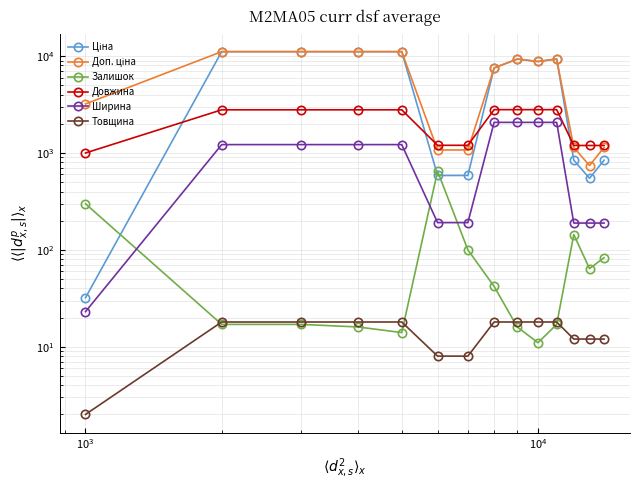

The value of Ціна at $\mathdefault{10^{4}}$ is 18418.6. True or false?

False